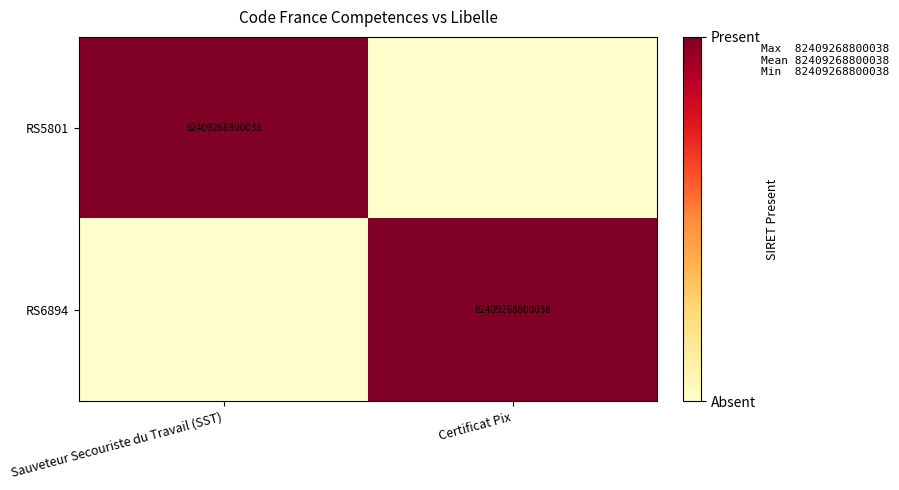

Is it true that RS6894 equals 82409268800038 at Certificat Pix?

True